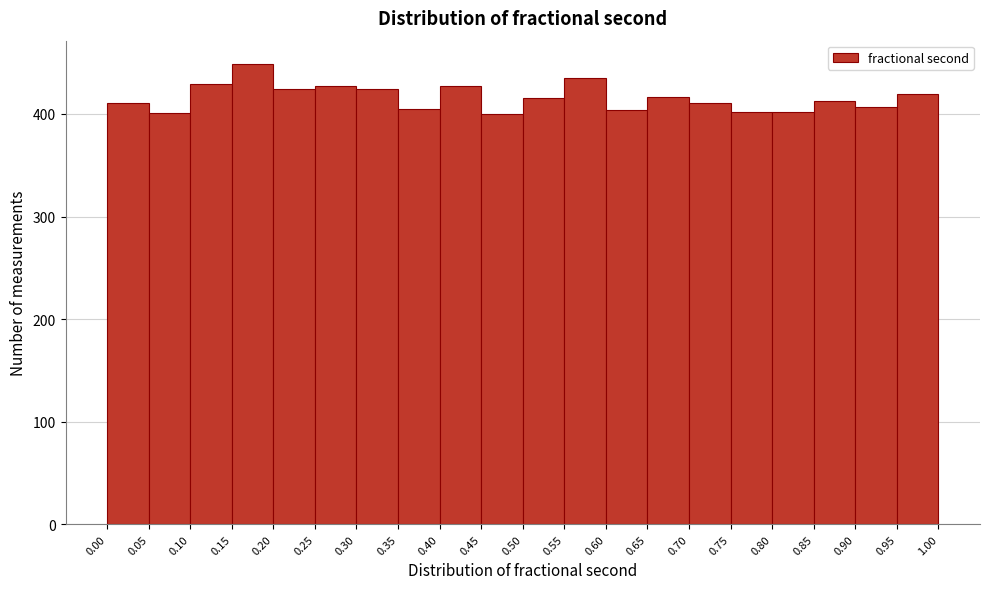

Reading left to right, list every bar in this chart as the range it spans on the x-axis followed by its height. The values are not printed on the chart, so give them approximately, as read against the axis.

0.00 to 0.05: 410
0.05 to 0.10: 400
0.10 to 0.15: 430
0.15 to 0.20: 450
0.20 to 0.25: 420
0.25 to 0.30: 430
0.30 to 0.35: 420
0.35 to 0.40: 410
0.40 to 0.45: 430
0.45 to 0.50: 400
0.50 to 0.55: 420
0.55 to 0.60: 440
0.60 to 0.65: 400
0.65 to 0.70: 420
0.70 to 0.75: 410
0.75 to 0.80: 400
0.80 to 0.85: 400
0.85 to 0.90: 410
0.90 to 0.95: 410
0.95 to 1.00: 420